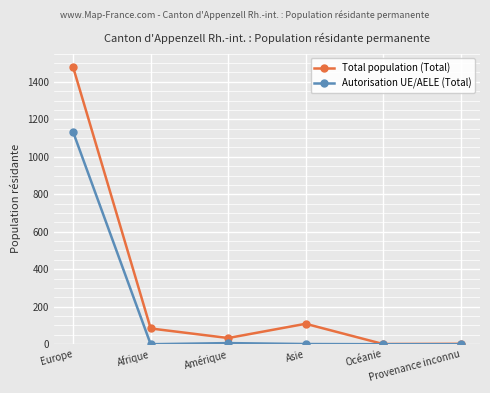

Which series has the largest total across all categories?

Total population (Total)